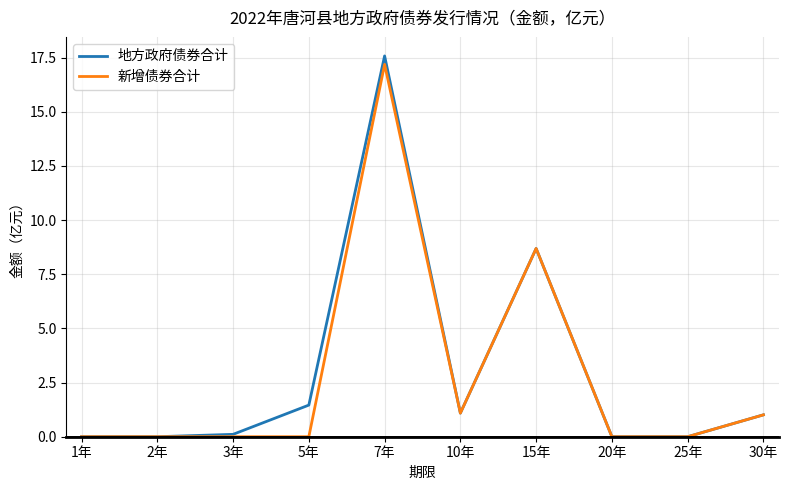

At 5年, list the series in order from smallest to largest.

新增债券合计, 地方政府债券合计